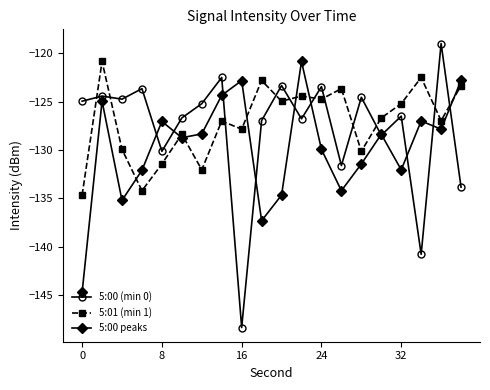

Which series has the largest range (max minus min)?

5:00 (min 0)